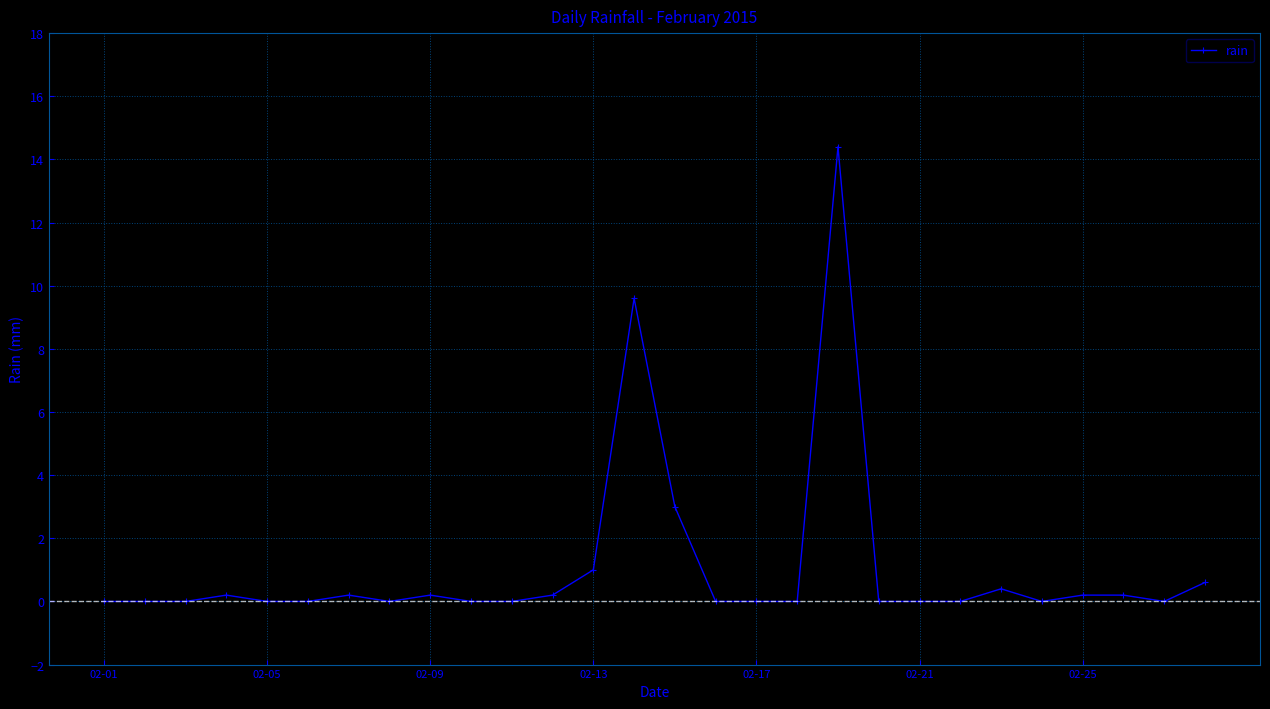

True or false: there are more than 2 points higher than both neighbors.

True